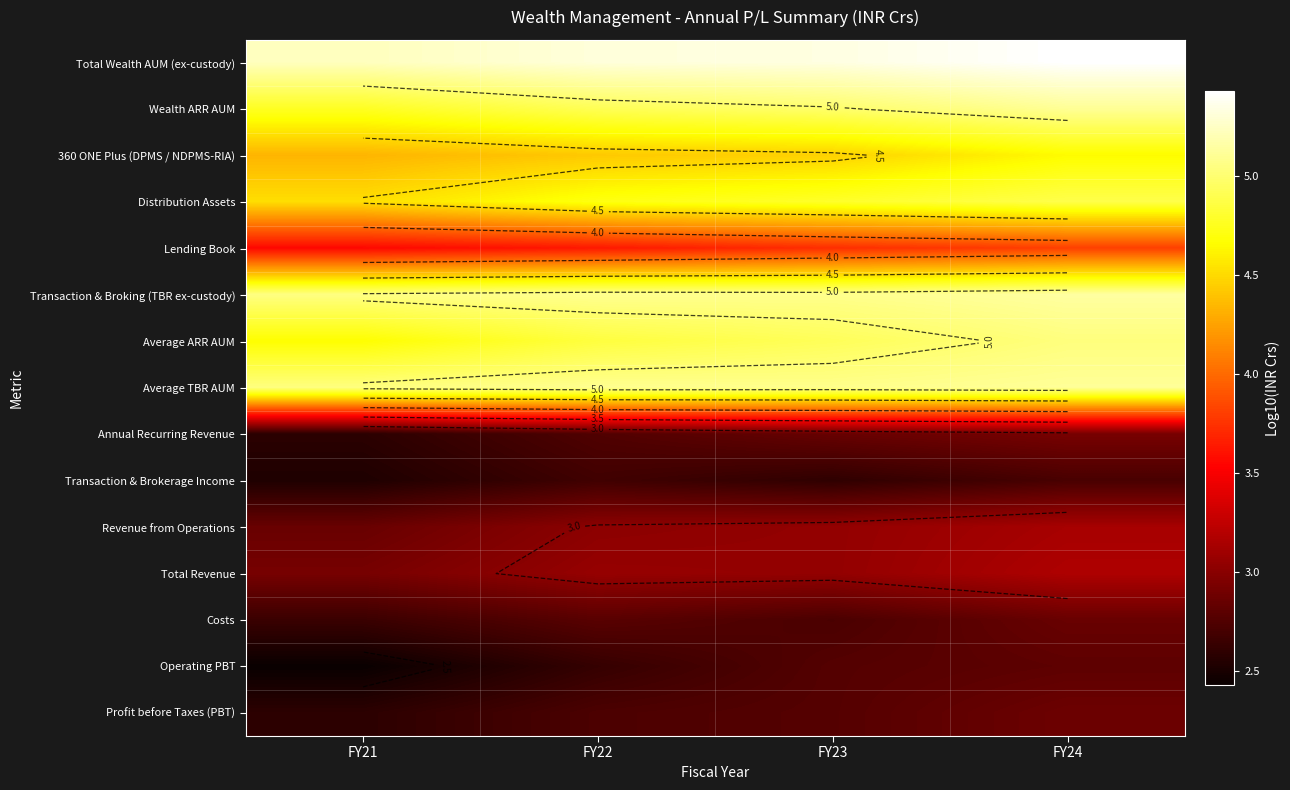

What is the difference between the second highest and minimum values in the 360 ONE Plus (DPMS / NDPMS-RIA) series?

0.1